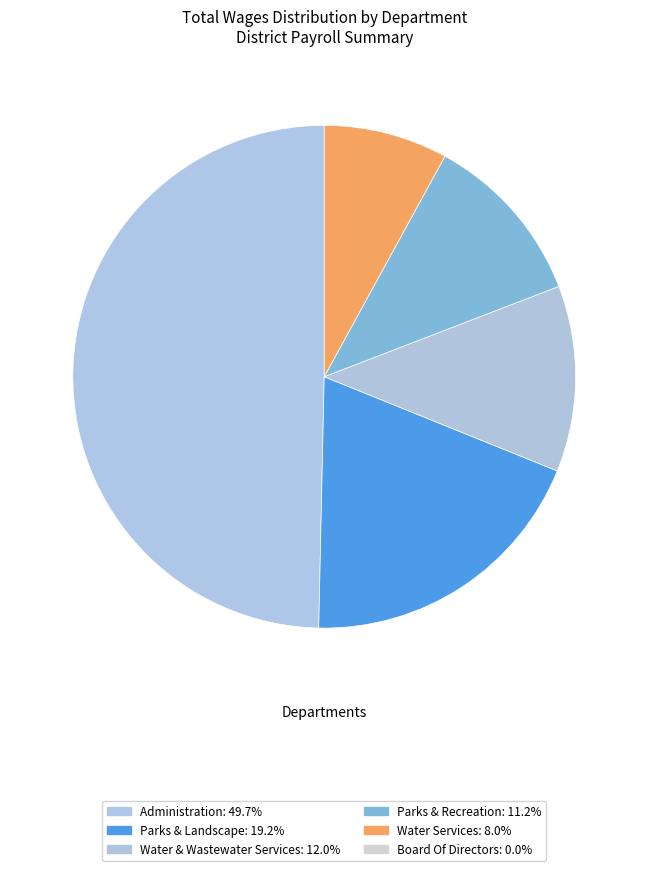

Count the number of slices in the pie.

5